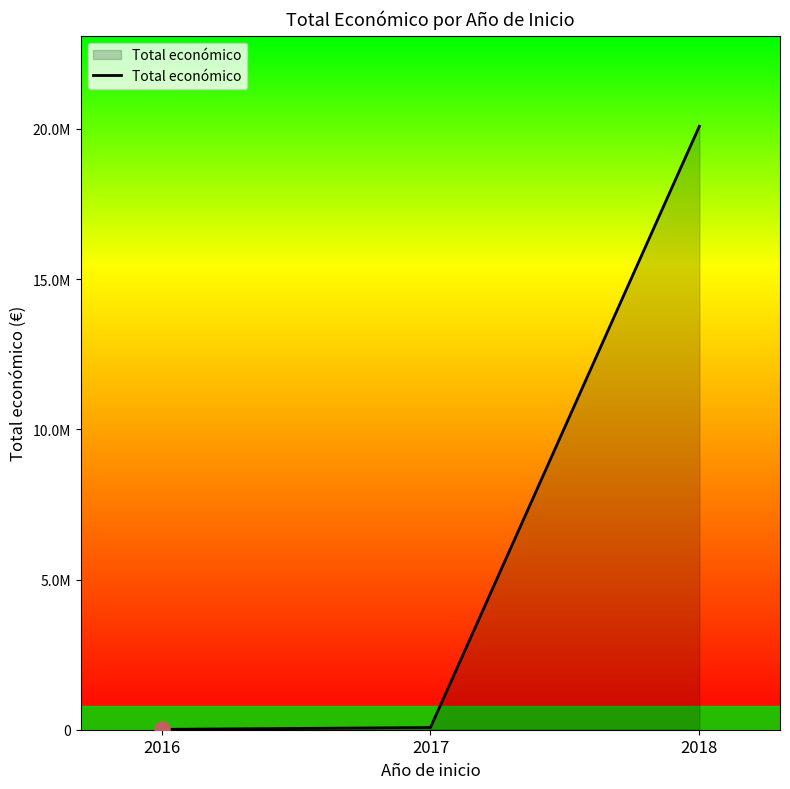

Does the chart have visible grid lines?

No